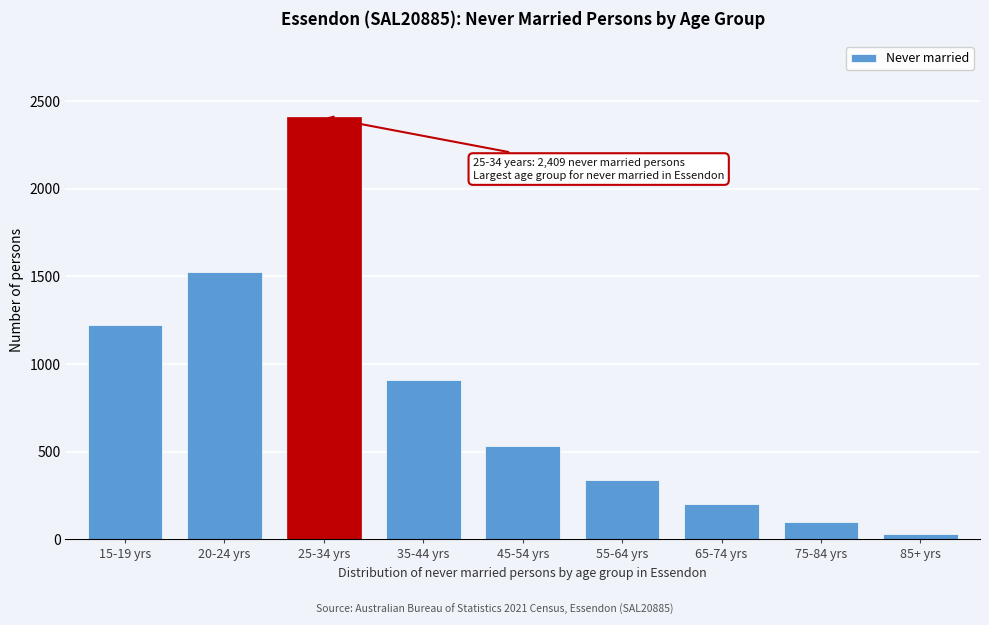

Reading left to right, transcribe all the data shown in this chart.

1225	1524	2409	908	533	336	199	97	29